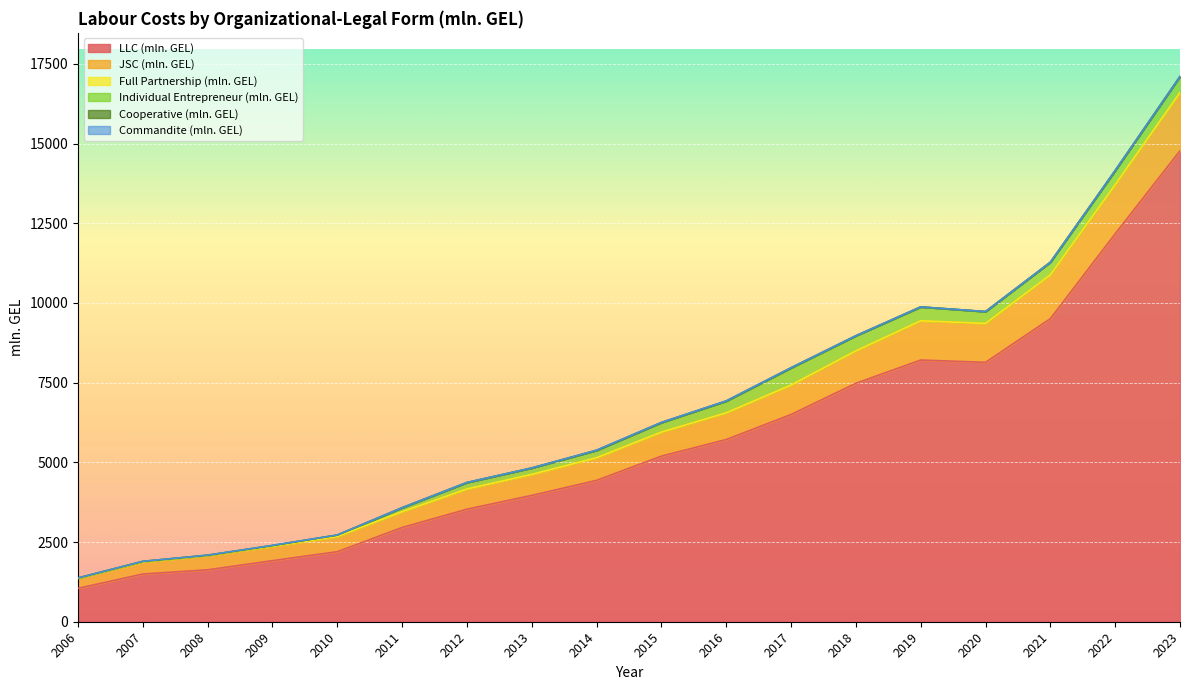

Which category has the highest value across all series?

2023